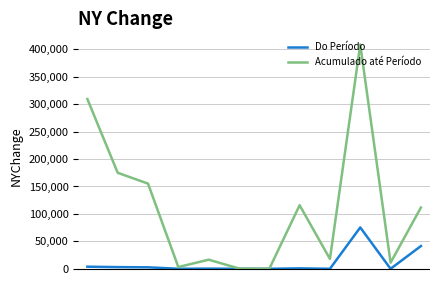

Which series has the largest total across all categories?

Acumulado até Período